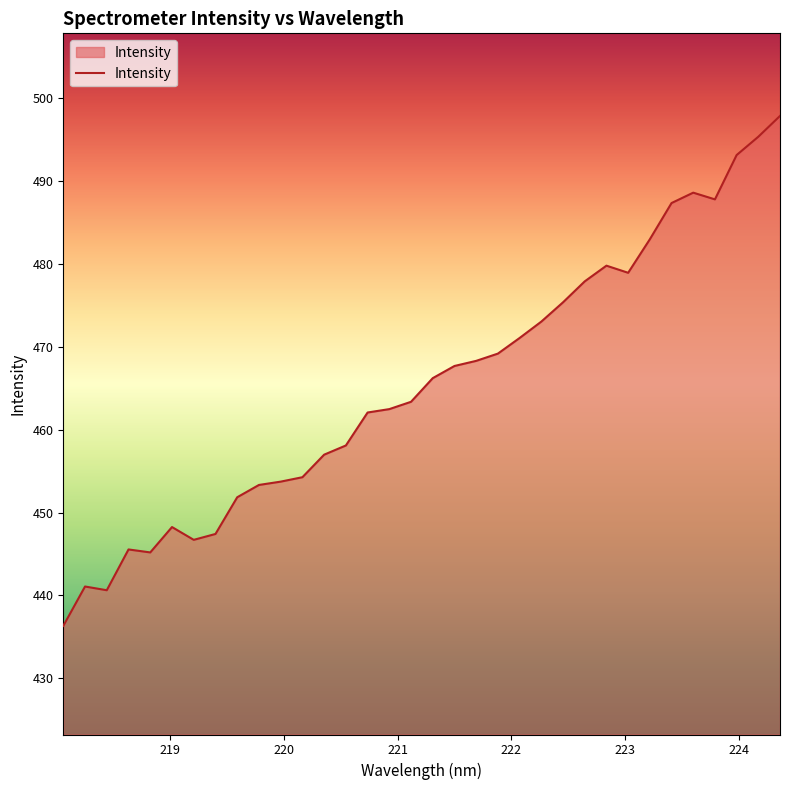

What is the greatest value displayed?

497.8